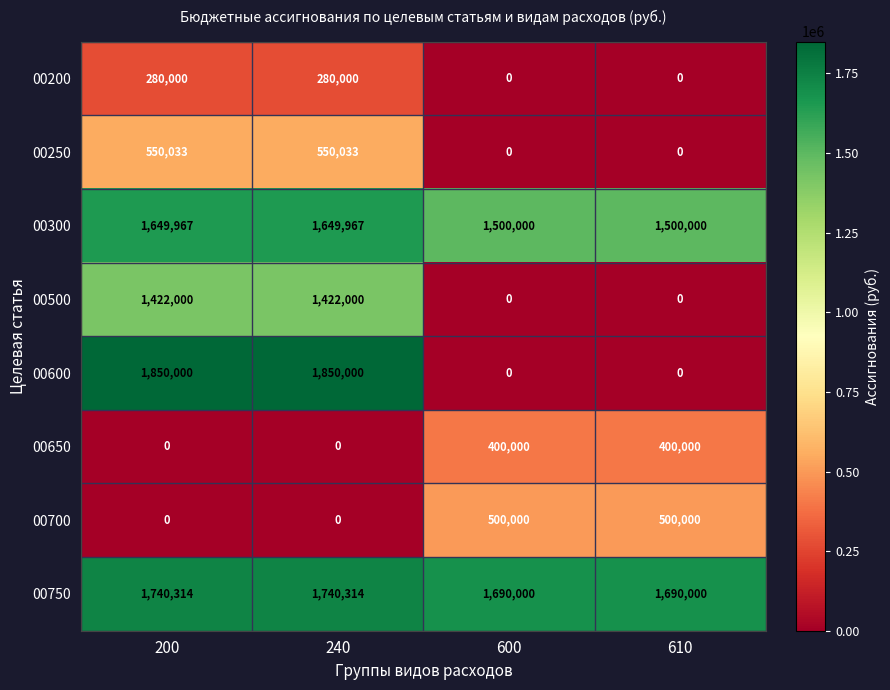

How many distinct data groups are displayed?

8